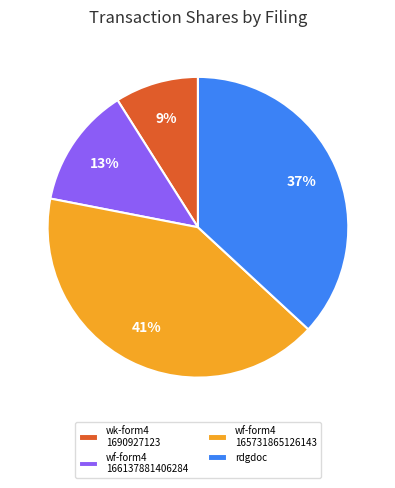

Do wk-form4 1690927123 and rdgdoc together represent more than half of the pie?

No